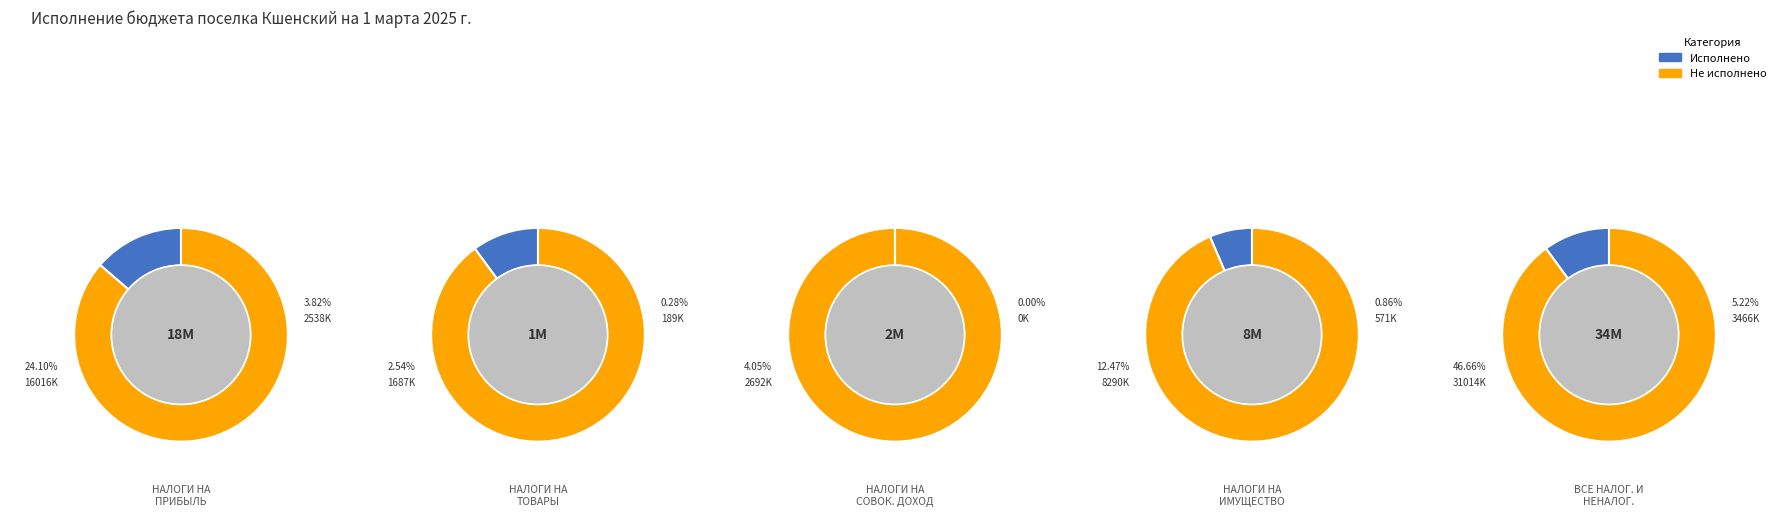

Count the number of slices in the pie.

5